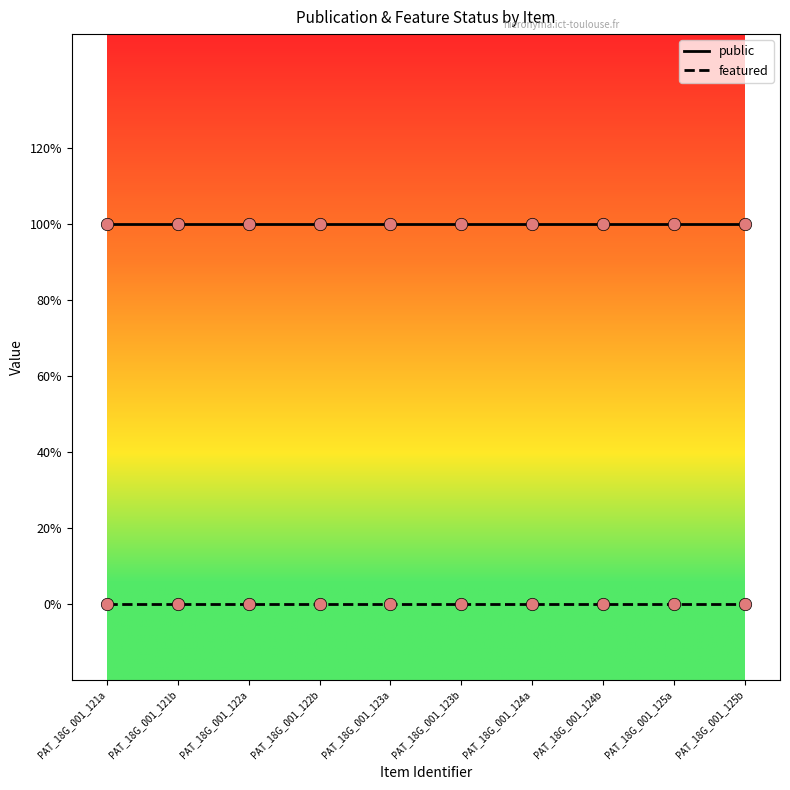

At which category is the sum across all series the highest?

PAT_18G_001_121a